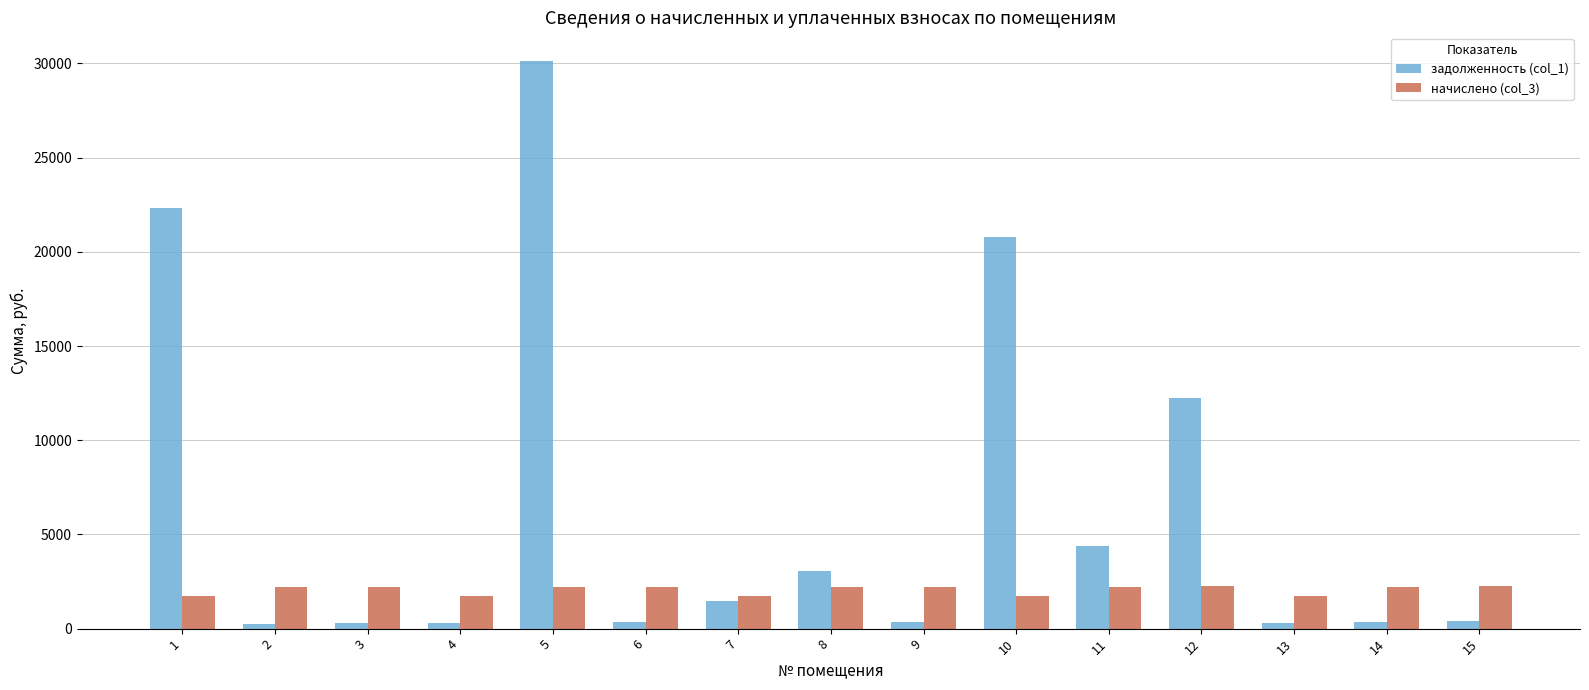

What is the total value across all series at 7?

3172.4